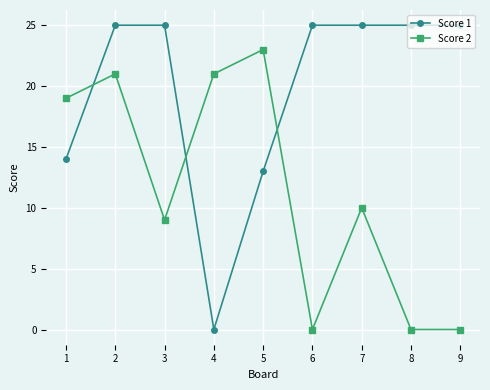

Which series has the widest spread of values?

Score 1